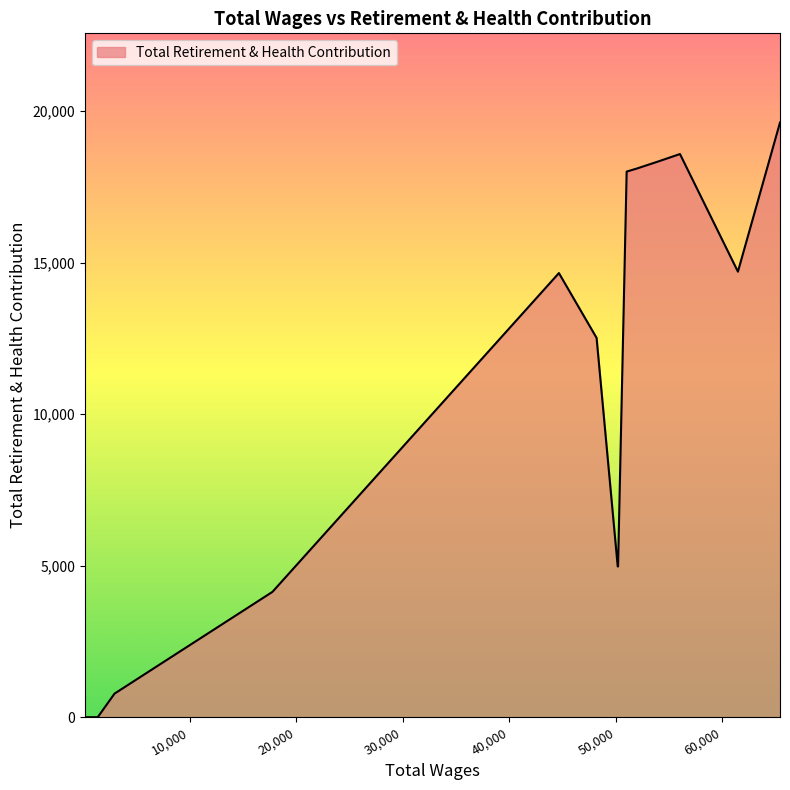

What is the difference between the maximum and minimum values?

19628